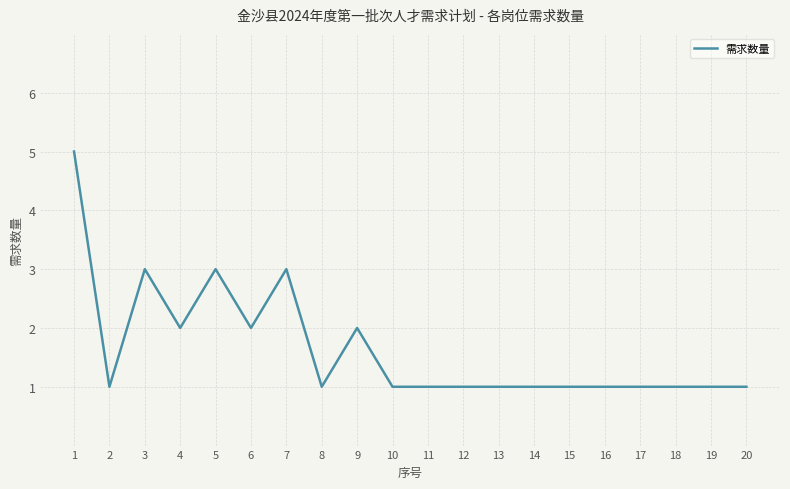

Which has a higher value, 7 or 16?

7